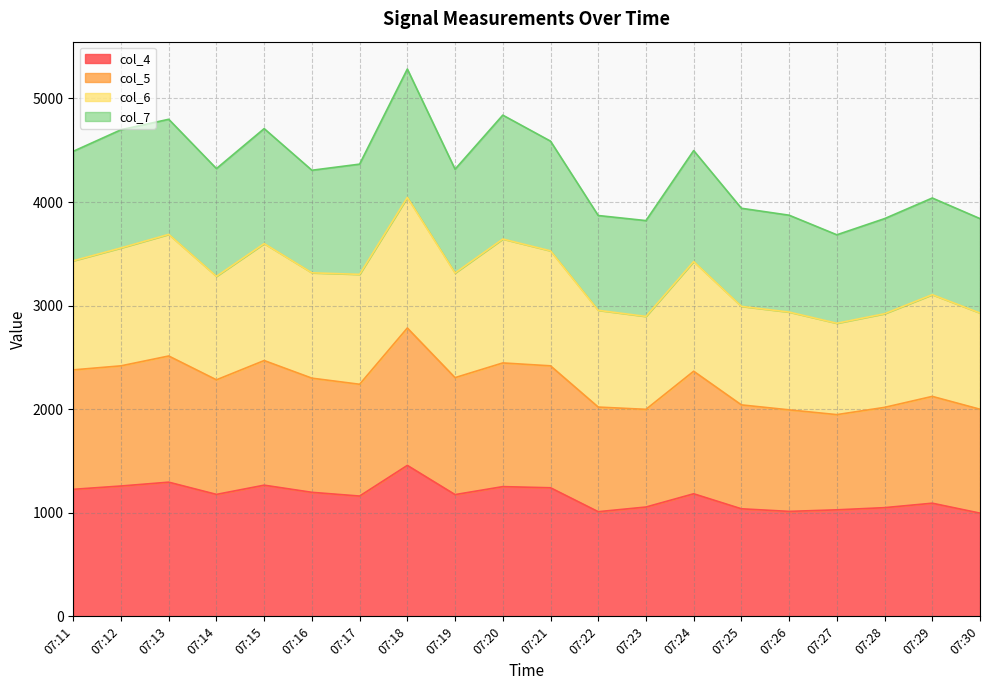

Which category has the highest value in the col_4 series?

07:18